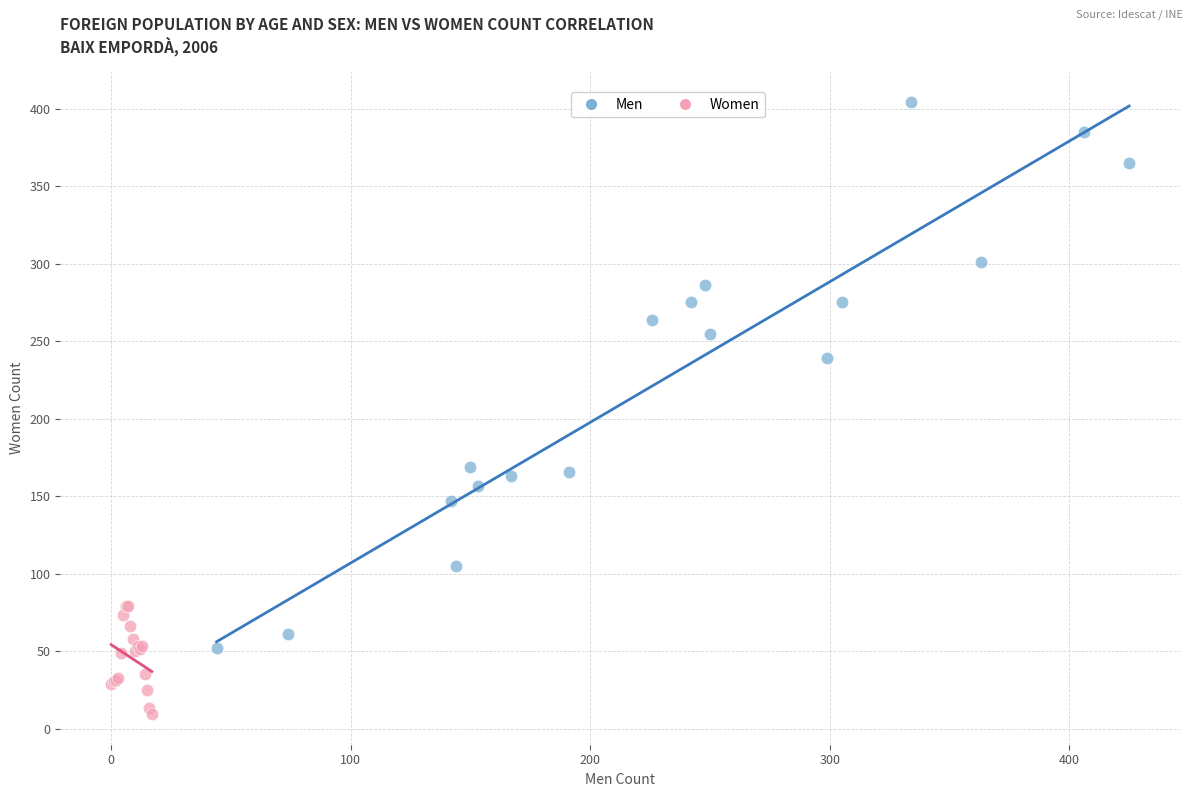

Which series has the widest spread of Y values?

Men